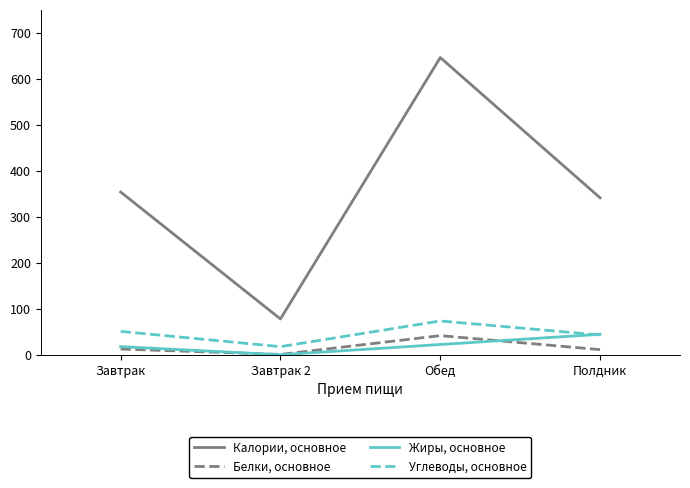

True or false: Калории, основное and Белки, основное cross at least once.

False